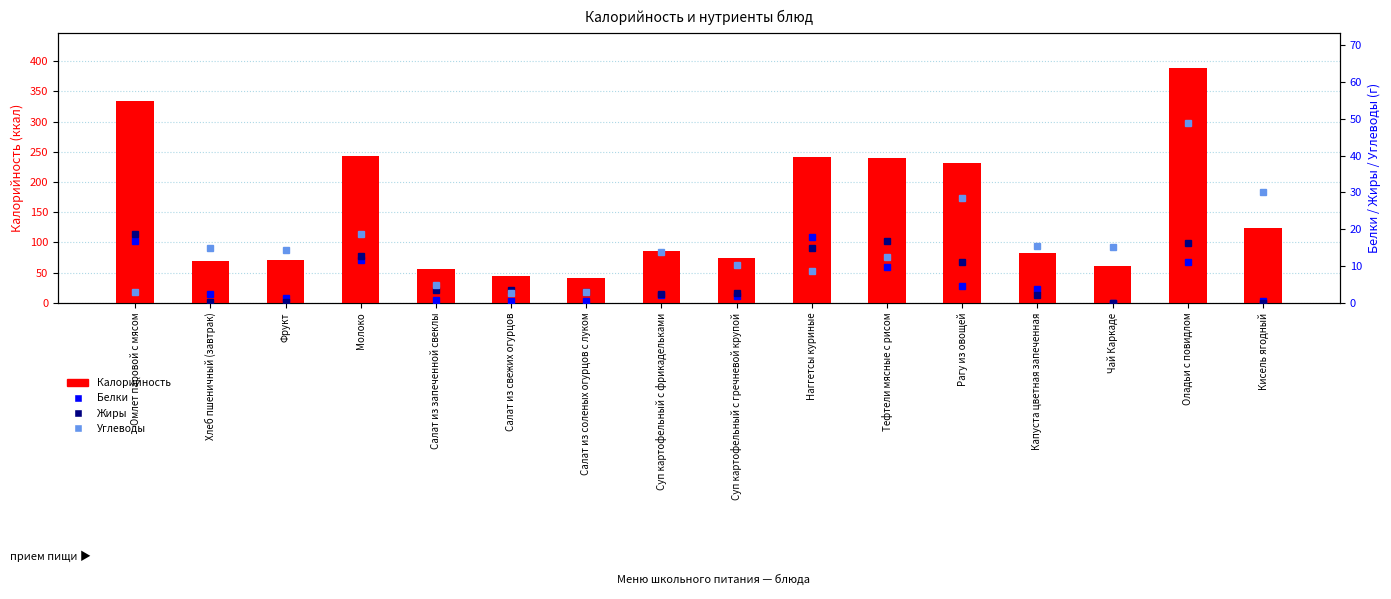

Which has a higher value, Суп картофельный с гречневой крупой or Фрукт?

Суп картофельный с гречневой крупой